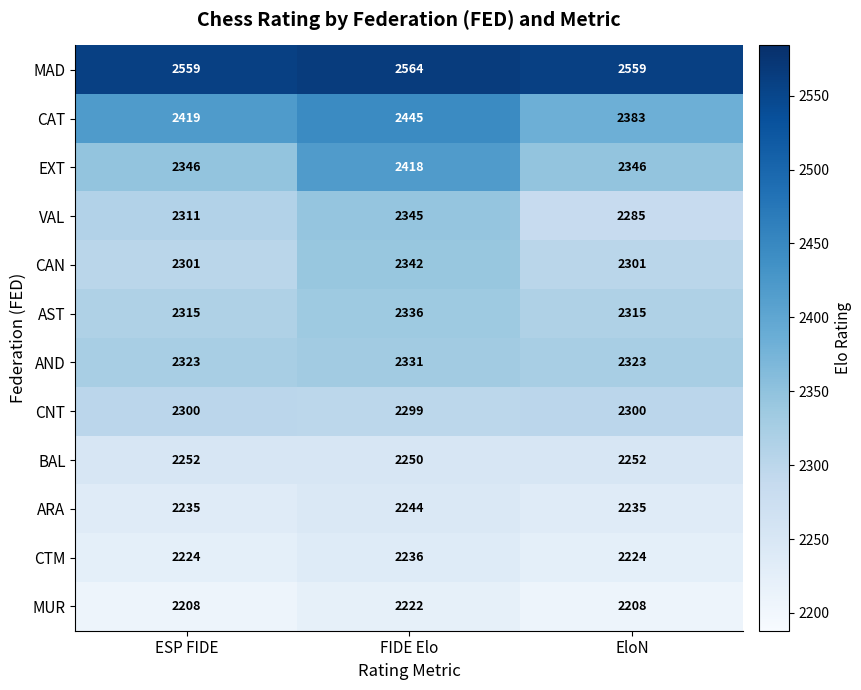

Count the EXT values in the range 2346 to 2418.

3